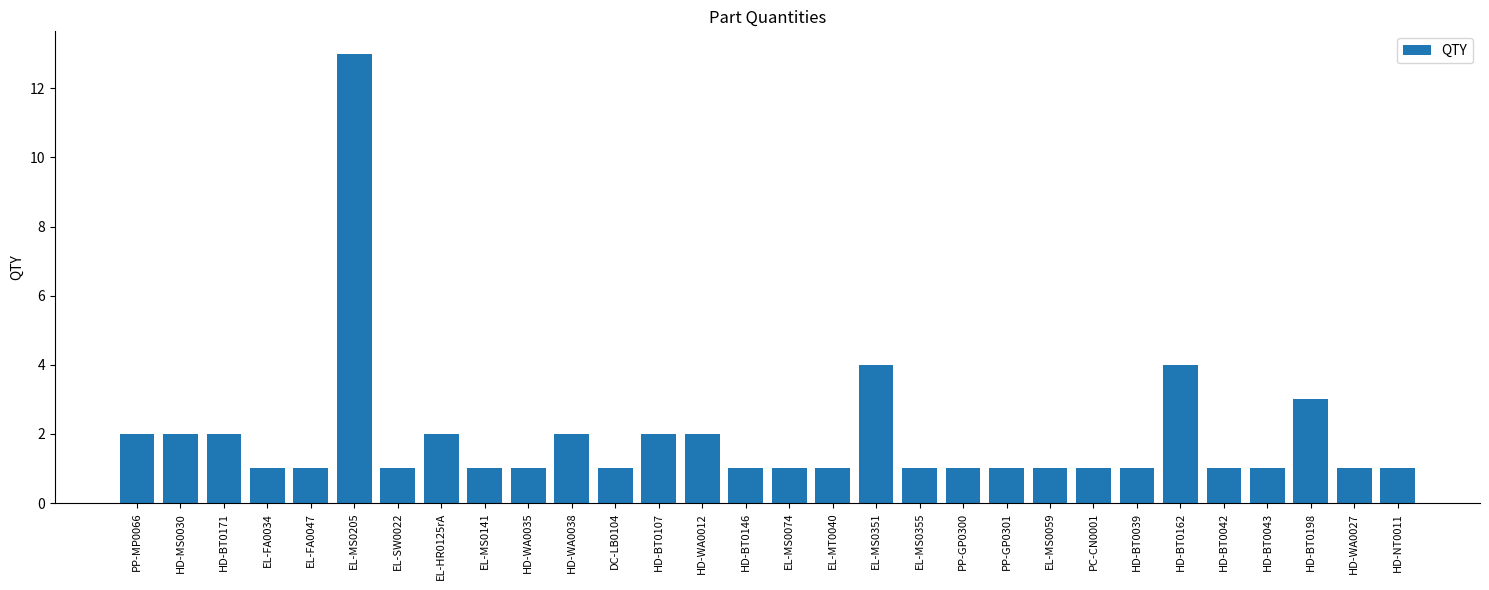

Is it true that the value at HD-BT0107 is 4?

False